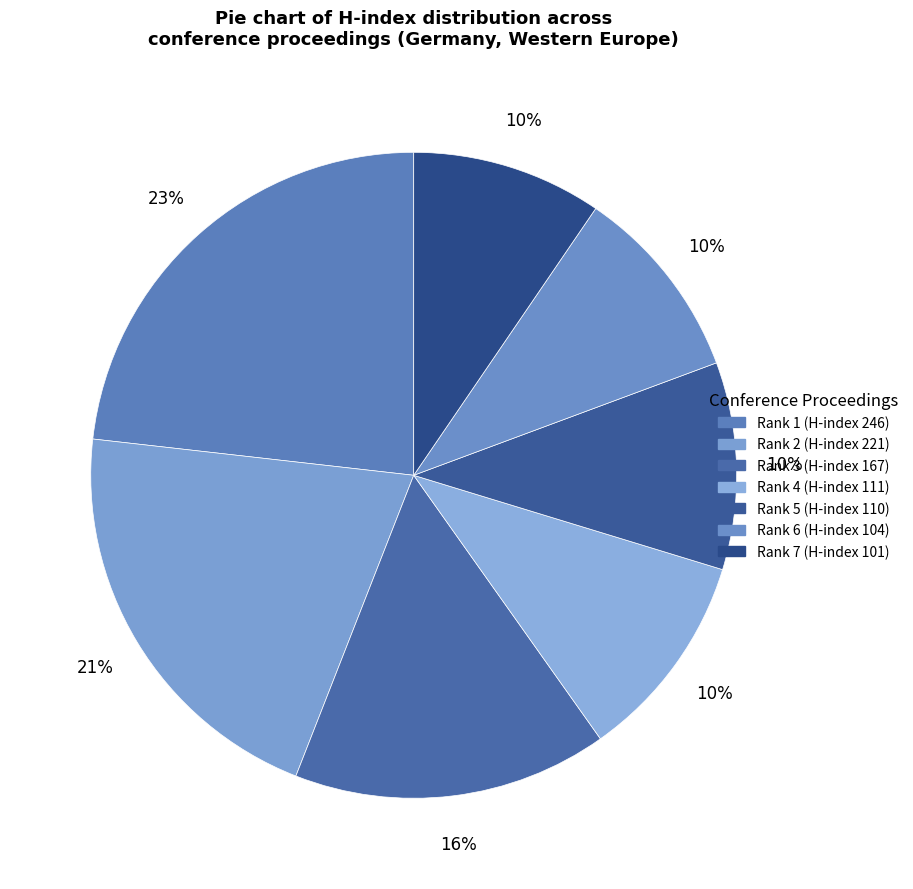

The Rank 3 (H-index 167) slice represents 21% of the pie. True or false?

False